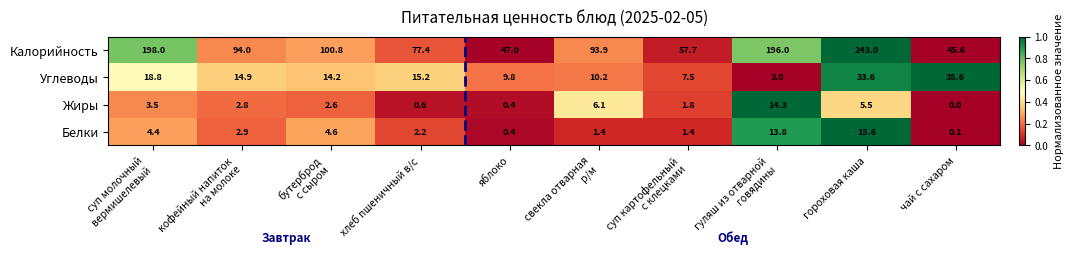

What is the sum of the Калорийность values at хлеб пшеничный в/с and чай с сахаром?

123.0